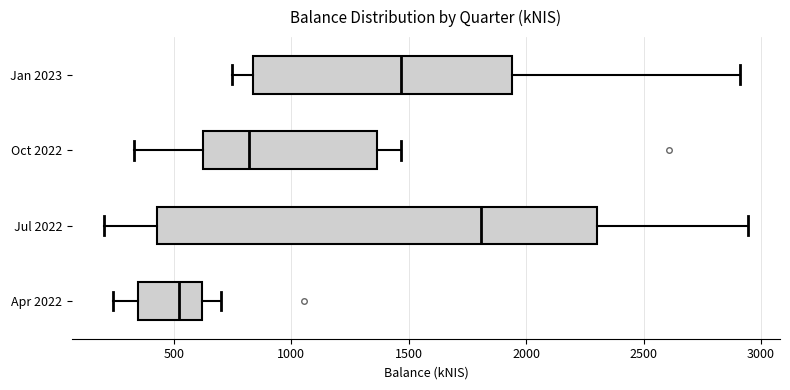

Comparing the boxes themselves (not the whiskers), which one is the widest?

Jul 2022